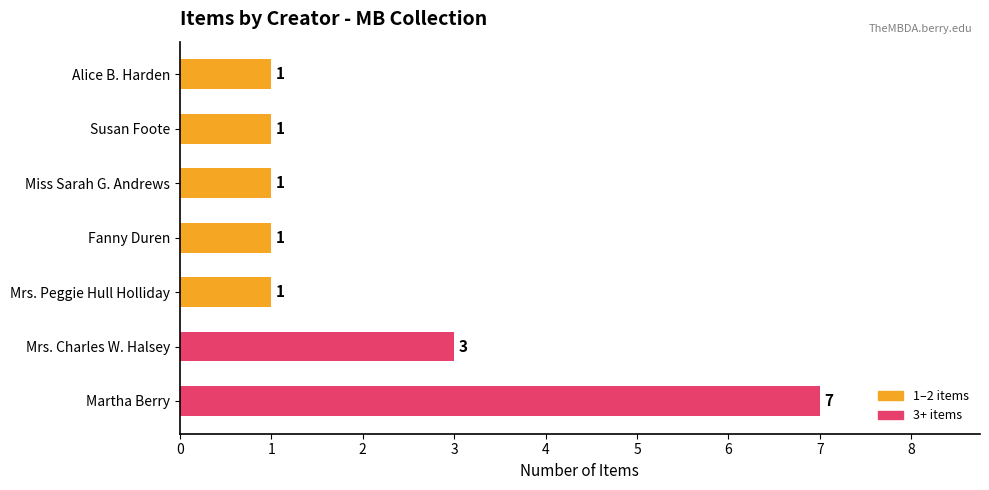

Reading top to bottom, what are all the values shown in this chart?

1	1	1	1	1	3	7